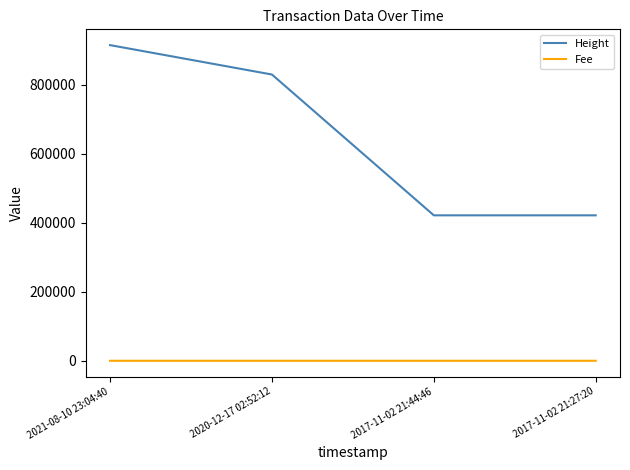

At which category is the sum across all series the highest?

2021-08-10 23:04:40